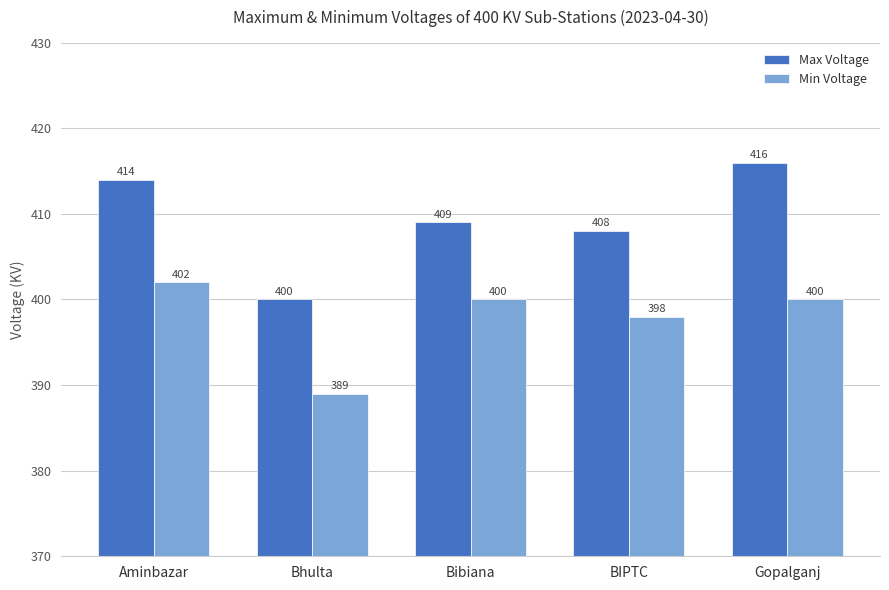

How many distinct data groups are displayed?

2